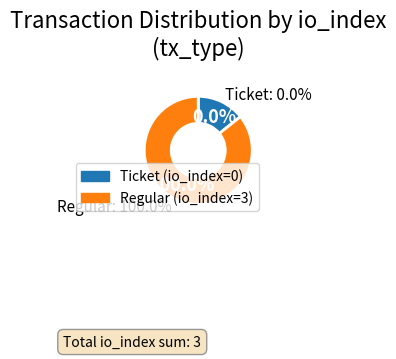

To the nearest percent, what is the difference between the Regular and Ticket slice percentages?

100%